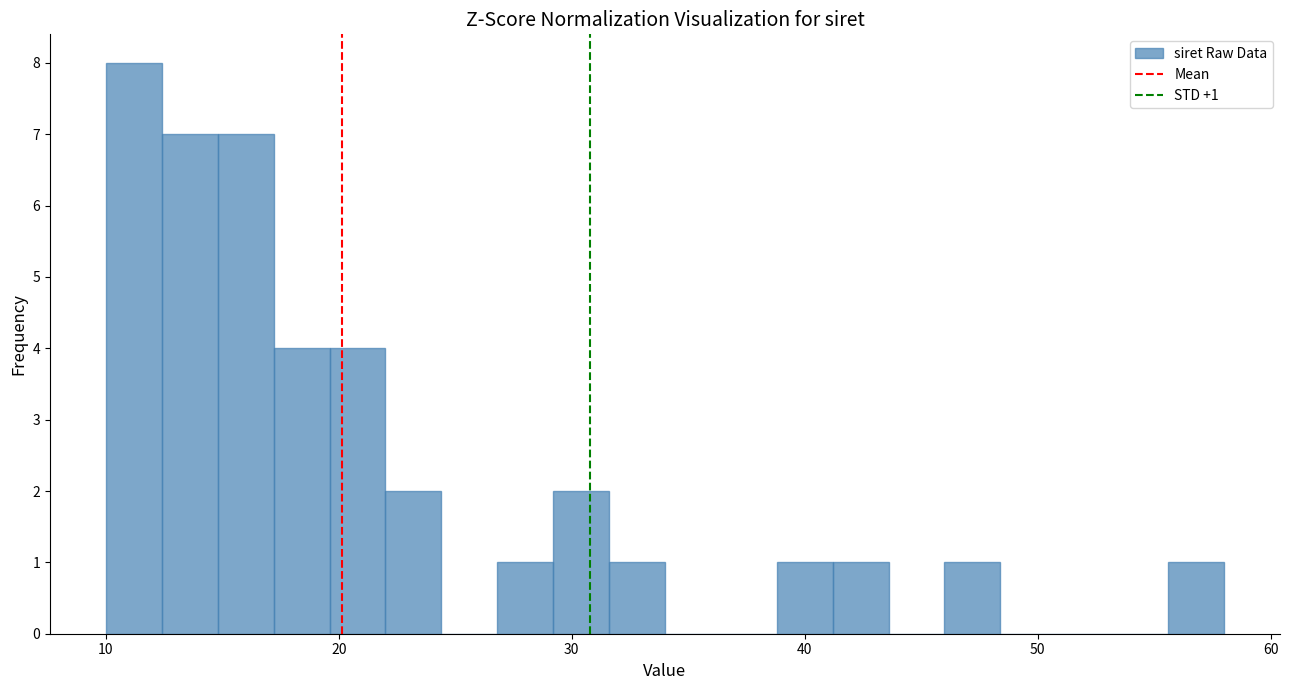

Around what value on the x-axis is the tallest bar? Give the approximate position of its centre, as read against the axis.

11